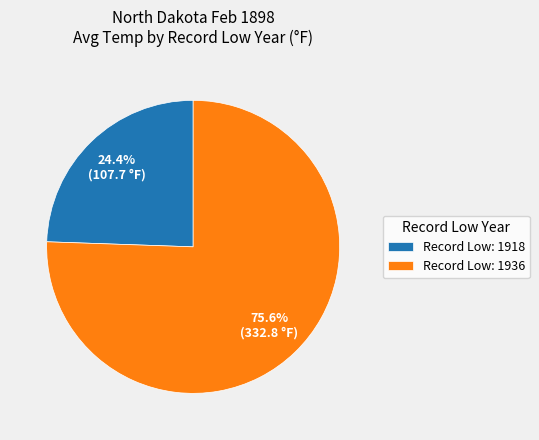

How many slices are in this pie chart?

2